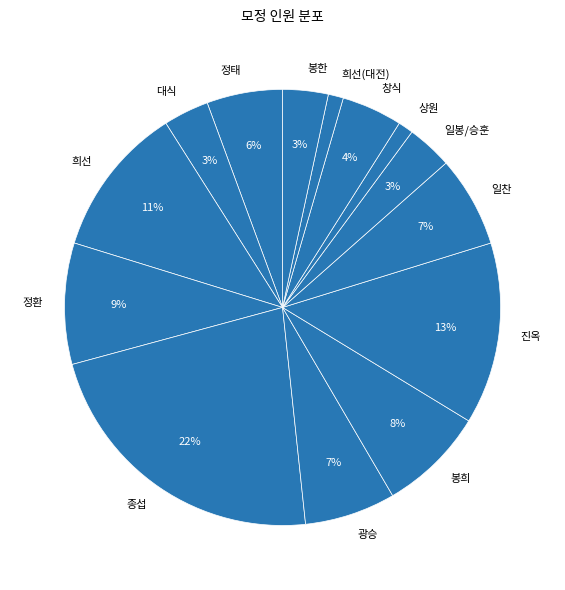

Does 대식 account for over 50% of the chart?

No